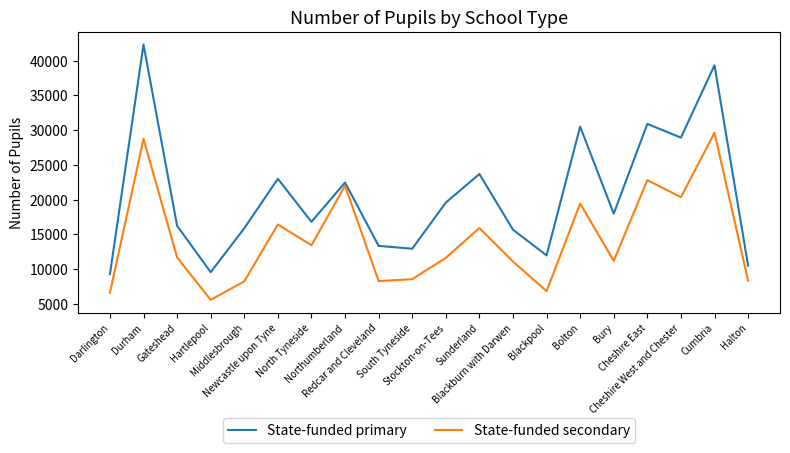

Where is State-funded primary nearest to the value 25778?

Sunderland